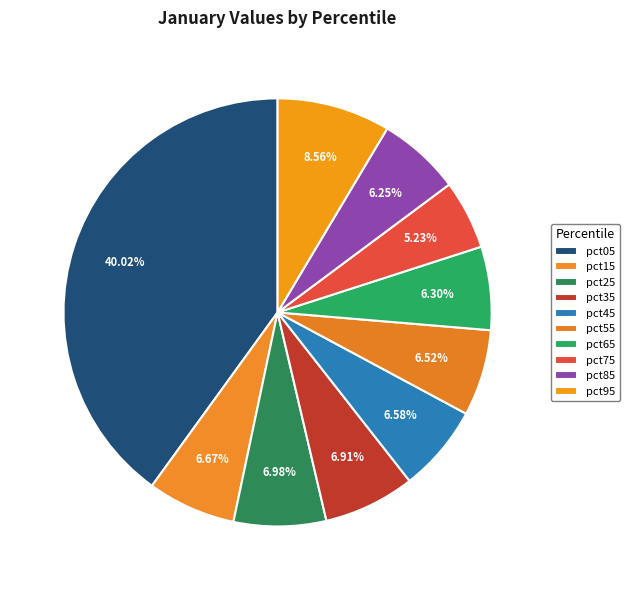

To the nearest percent, what is the difference between the largest and smallest slice percentages?

35%